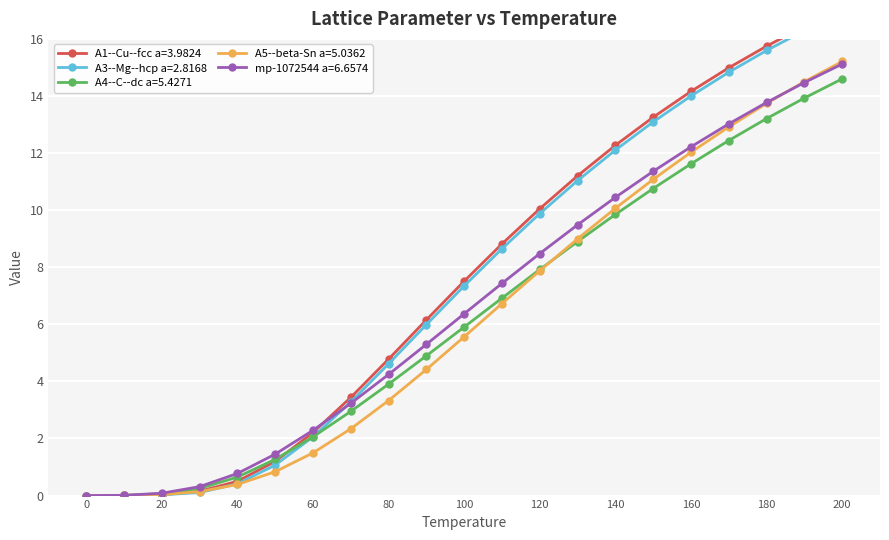

Reading right to left, extract all data points from this chart.

A1--Cu--fcc a=3.9824: 17.1	16.4	15.7	15.0	14.2	13.3	12.3	11.2	10.1	8.8	7.5	6.2	4.8	3.4	2.2	1.2	0.5	0.2	0.0	0.0	0.0
A3--Mg--hcp a=2.8168: 16.9	16.3	15.6	14.8	14.0	13.1	12.1	11.0	9.9	8.6	7.3	6.0	4.6	3.3	2.1	1.1	0.4	0.1	0.0	0.0	0.0
A4--C--dc a=5.4271: 14.6	13.9	13.2	12.4	11.6	10.8	9.8	8.9	7.9	6.9	5.9	4.9	3.9	3.0	2.1	1.3	0.6	0.2	0.1	0.0	0.0
A5--beta-Sn a=5.0362: 15.2	14.5	13.7	12.9	12.0	11.1	10.1	9.0	7.9	6.7	5.6	4.4	3.3	2.3	1.5	0.8	0.4	0.1	0.0	0.0	0.0
mp-1072544 a=6.6574: 15.1	14.5	13.8	13.0	12.2	11.4	10.4	9.5	8.5	7.4	6.4	5.3	4.2	3.2	2.3	1.5	0.8	0.3	0.1	0.0	0.0